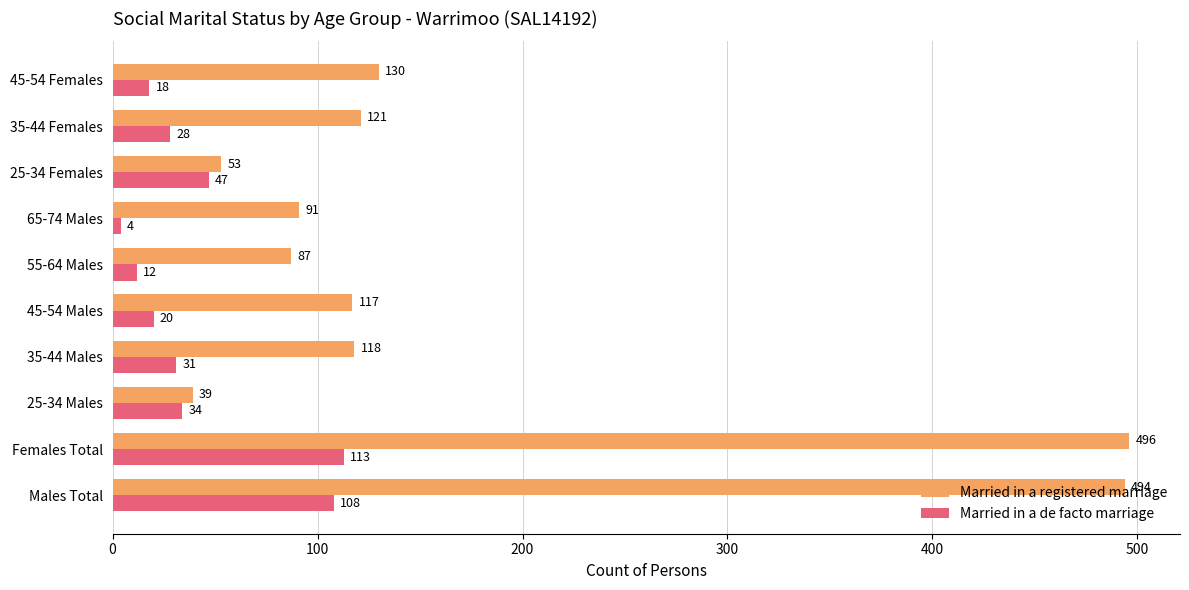

List the series in order of their peak value, lowest first.

Married in a de facto marriage, Married in a registered marriage